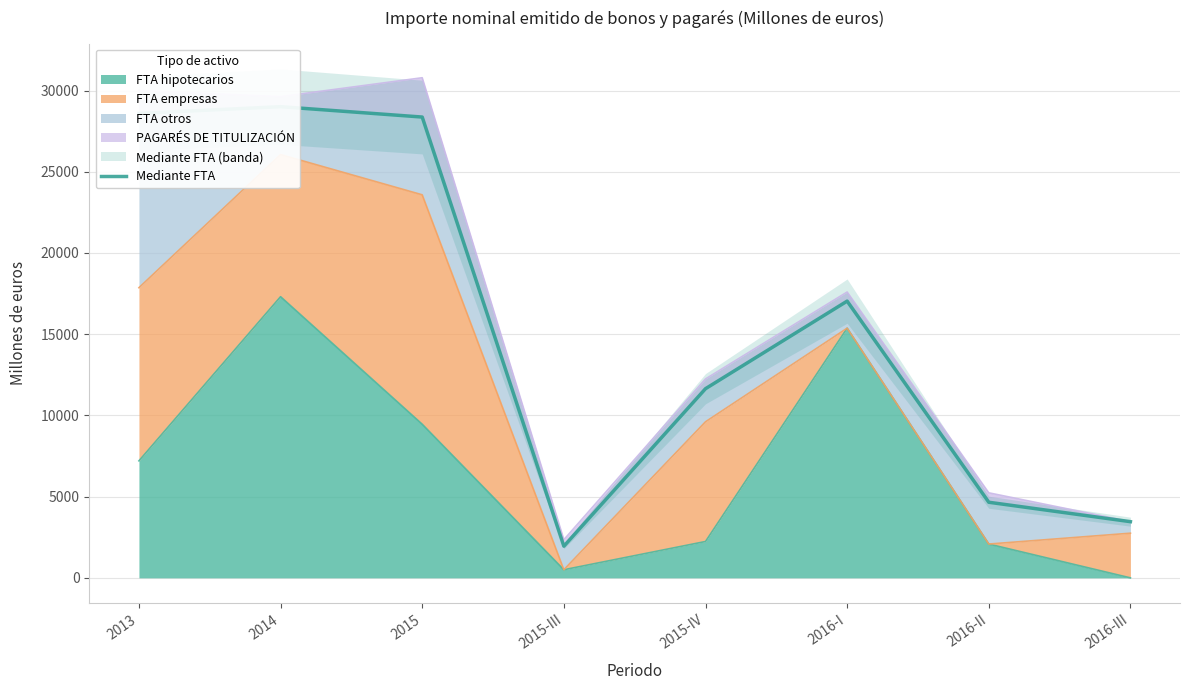

True or false: the data has more than 1 interior local peaks.

True